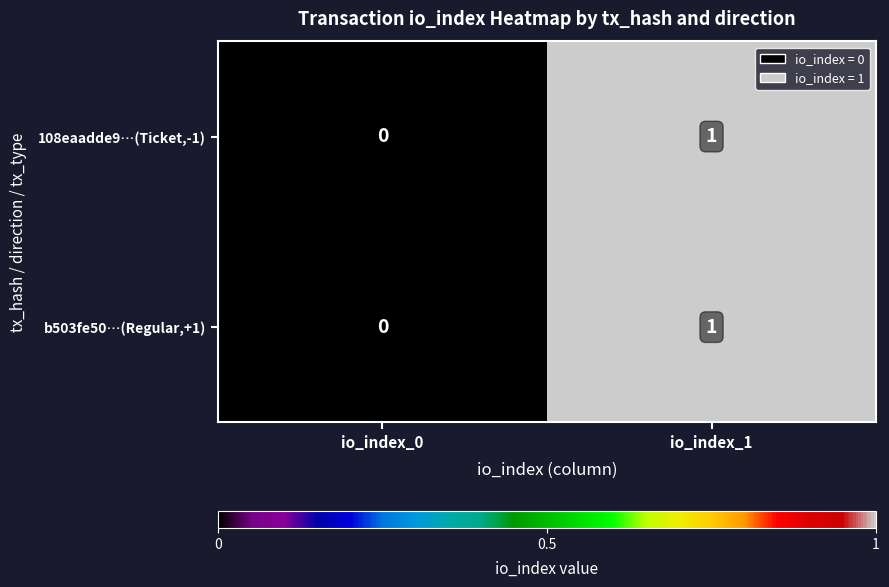

At which category is the sum across all series the highest?

io_index_1